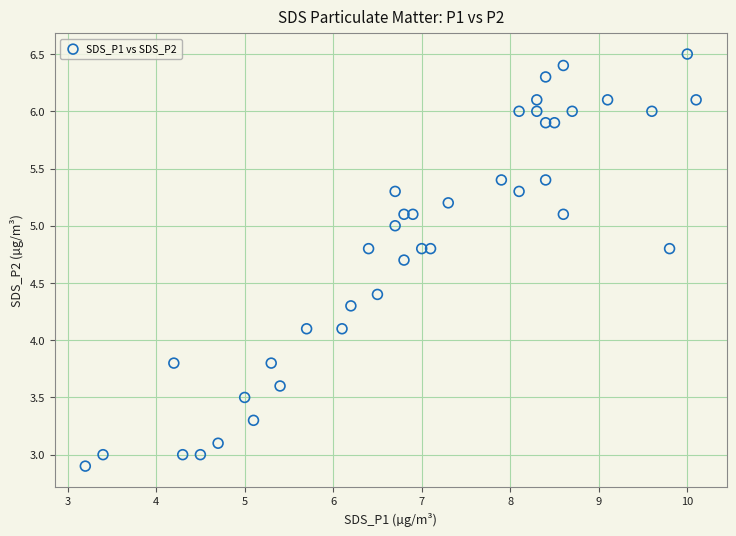

What is the range of X values (max minus min)?

6.9